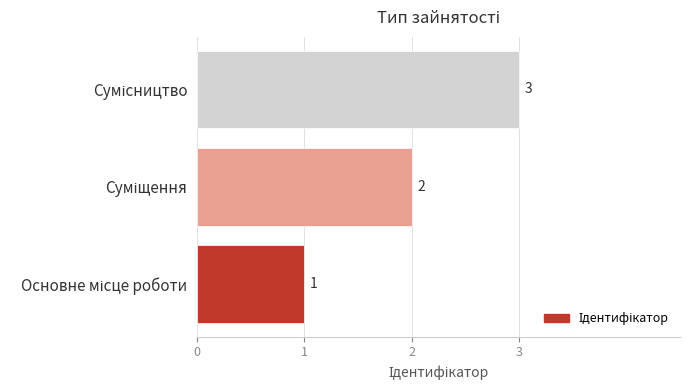

What is the greatest value displayed?

3